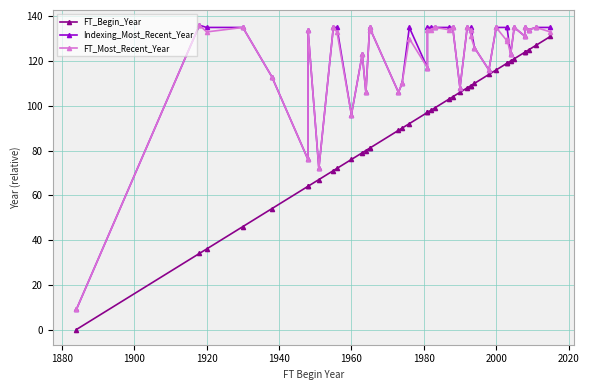

In Indexing_Most_Recent_Year, how many points are lower than both neighbors (excluding endpoints)?

12